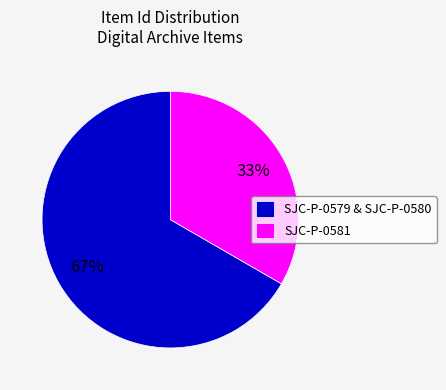

To the nearest percent, what percentage of the pie is SJC-P-0581?

33%